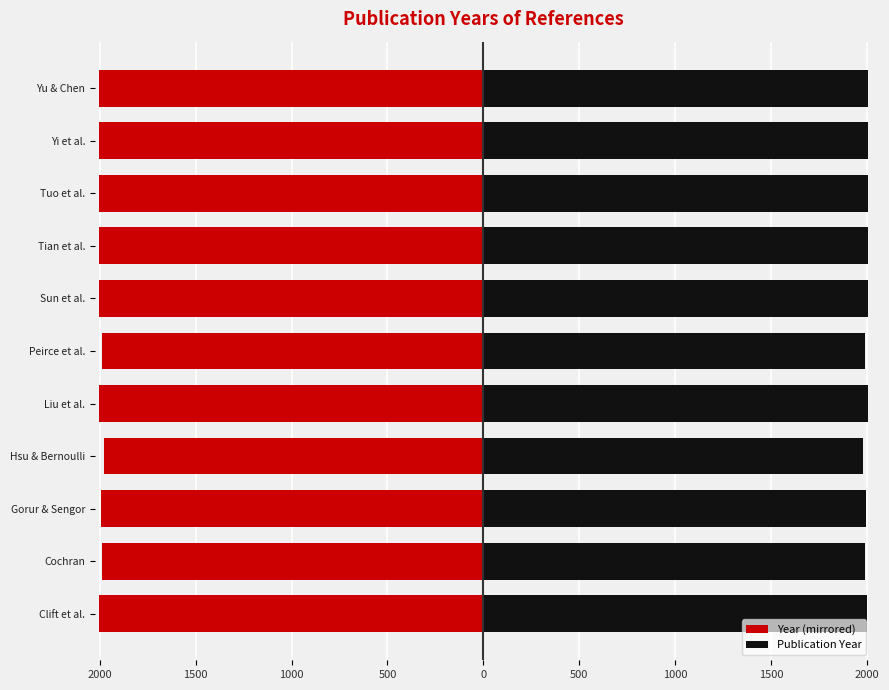

How many bars are there in each group?

2